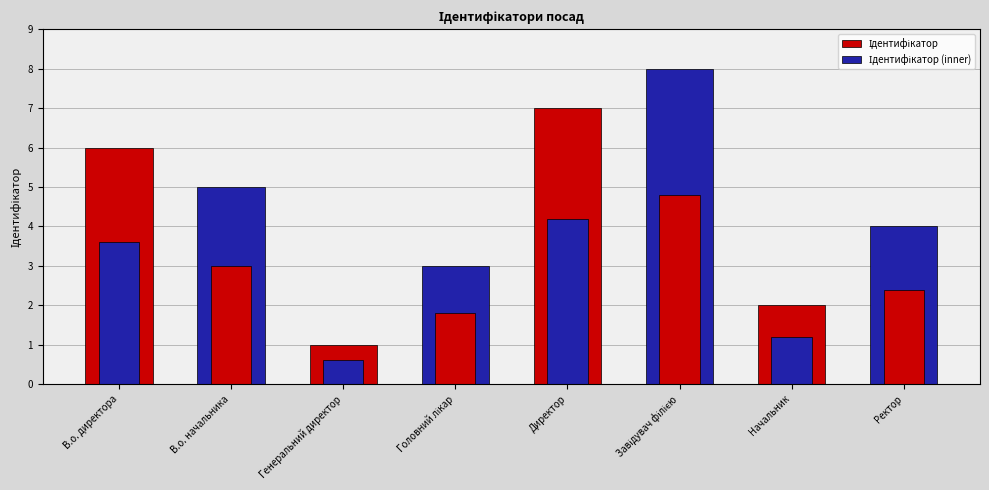

At which label is Ідентифікатор closest to 4?

Ректор